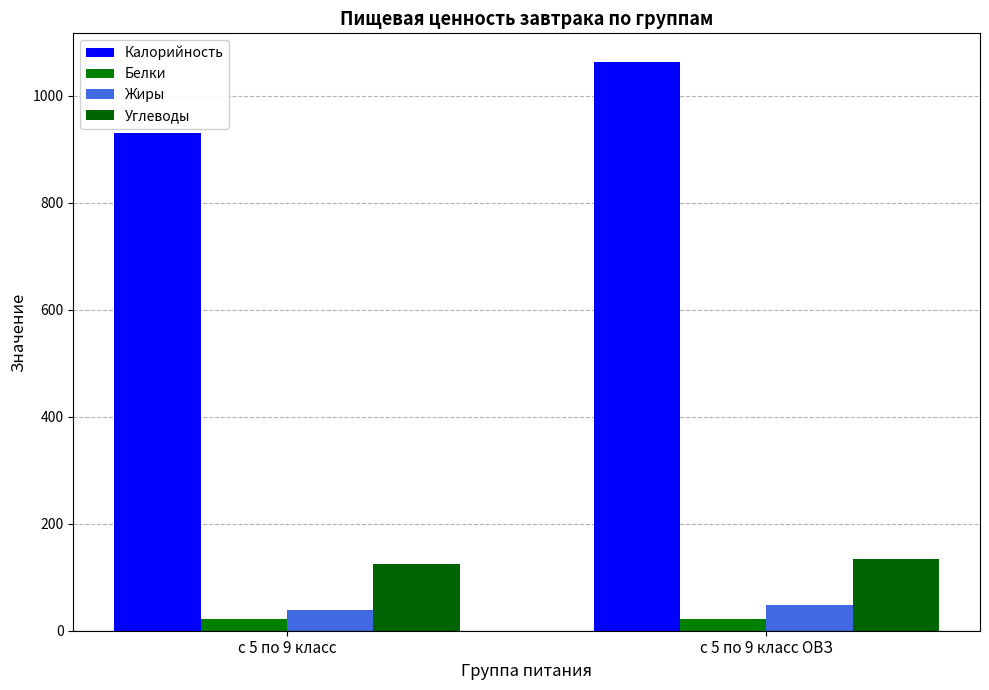

How many values in the Углеводы series are below 134?

1